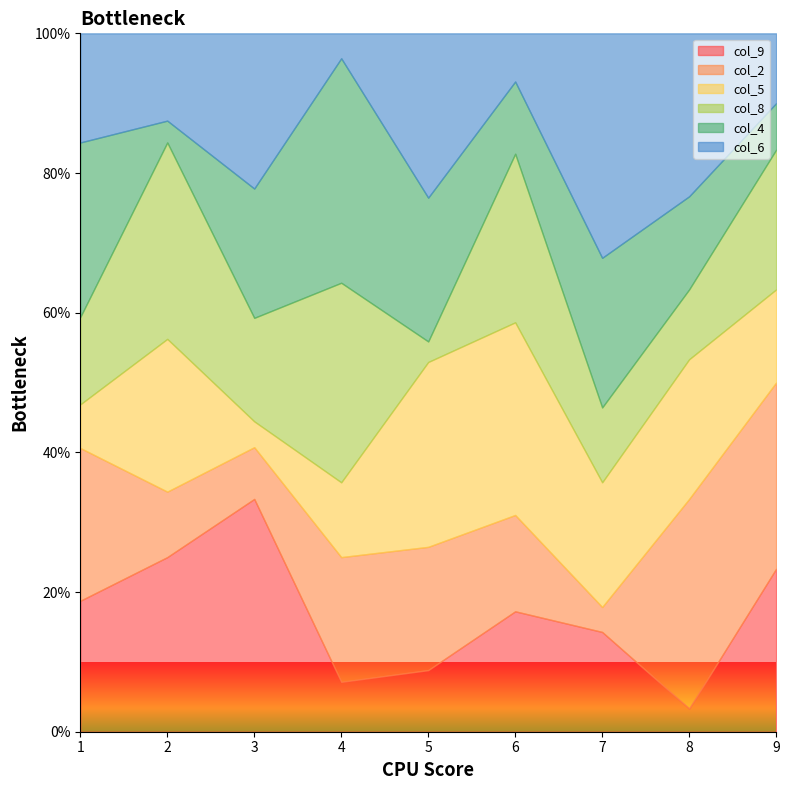

Is it true that col_4 equals 4 at 8?

True